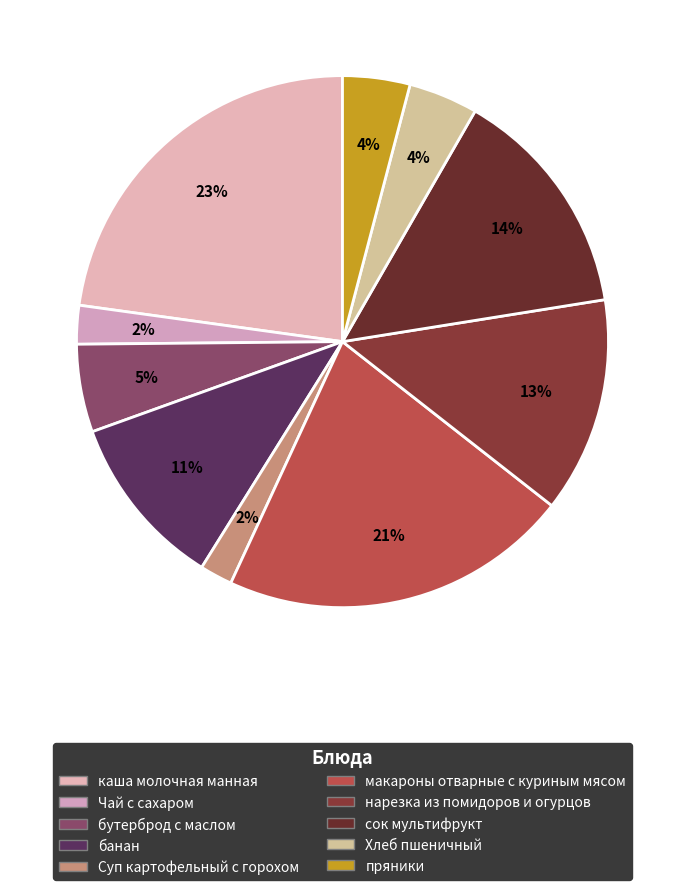

Combined, do макароны отварные с куриным мясом and бутерброд с маслом account for over 50%?

No